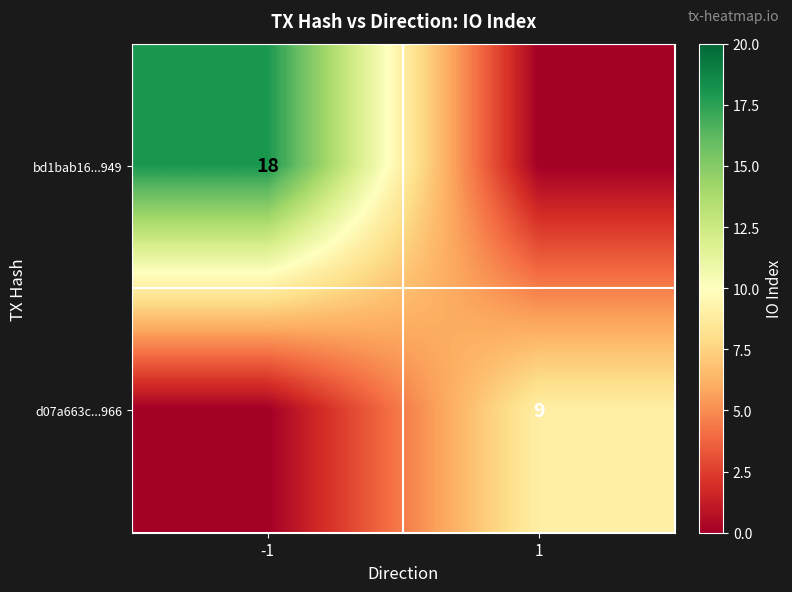

What is the total value across all series at -1?

18